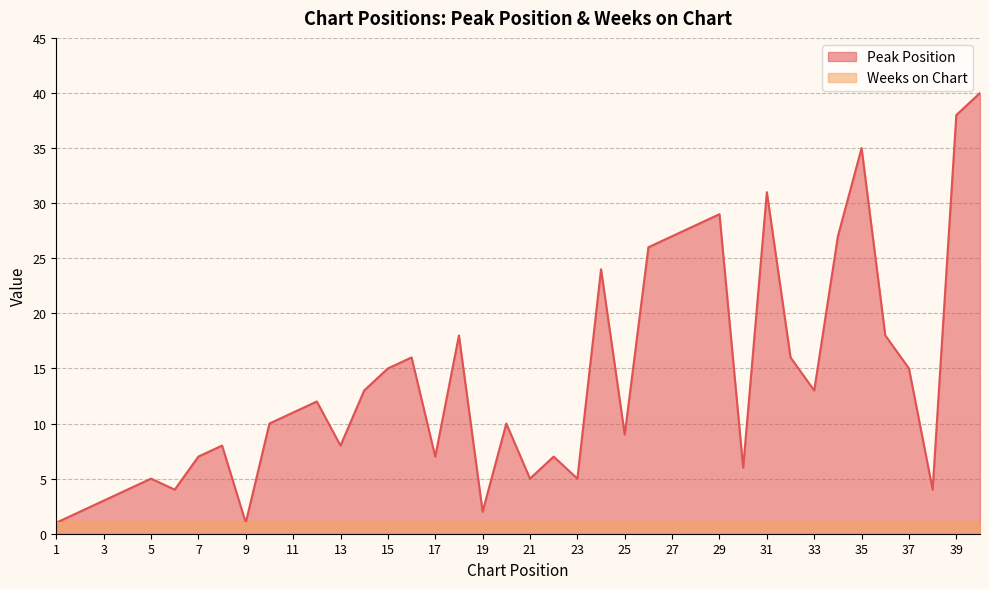

At which category does the data reach its first local peak?

5